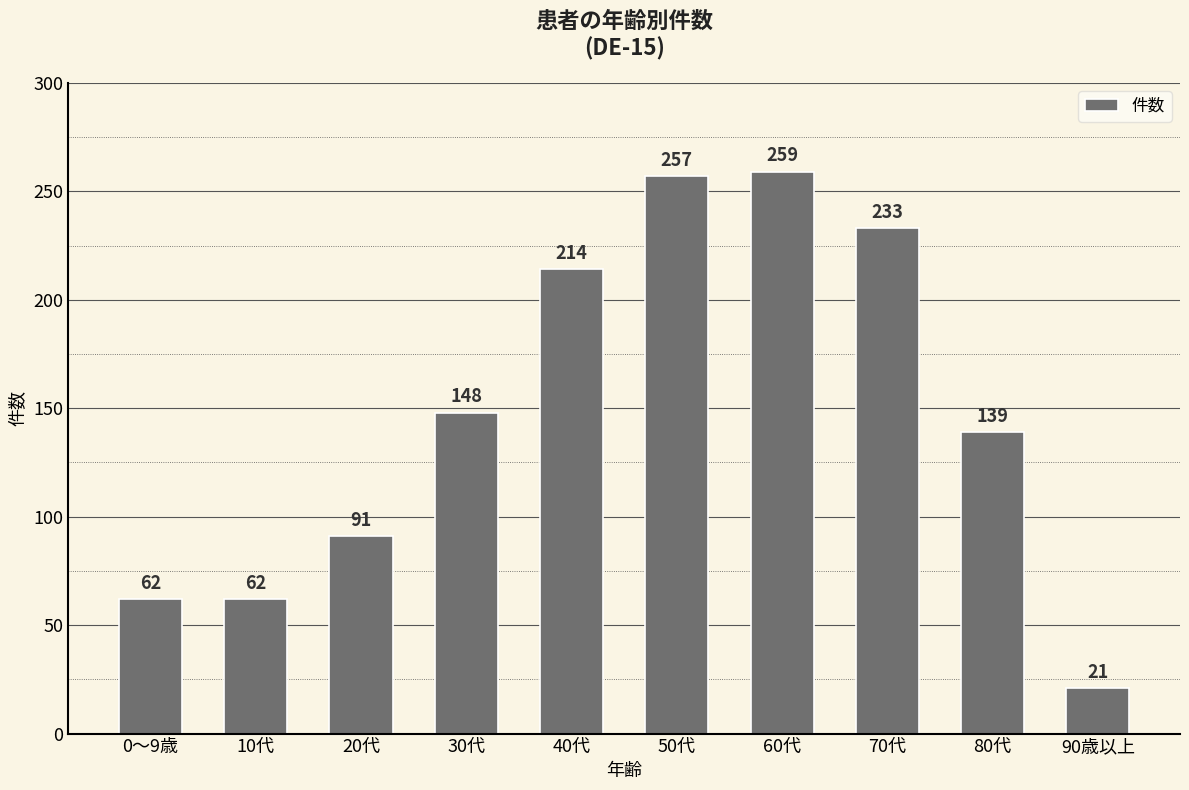

True or false: the data shows 37 at 20代.

False